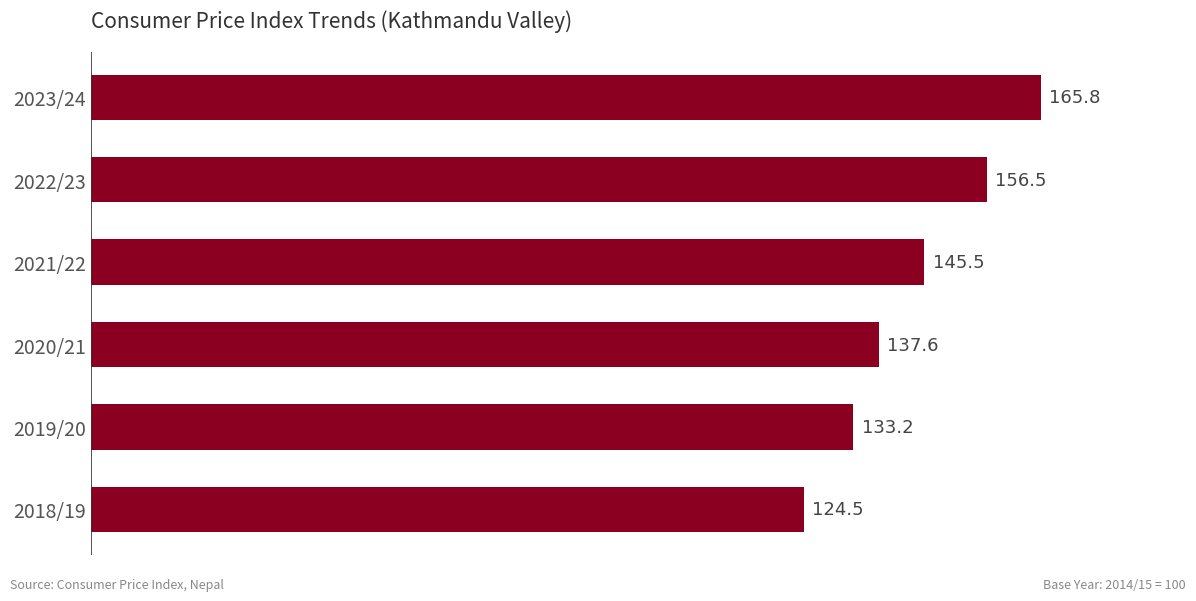

What is the average value?

143.9